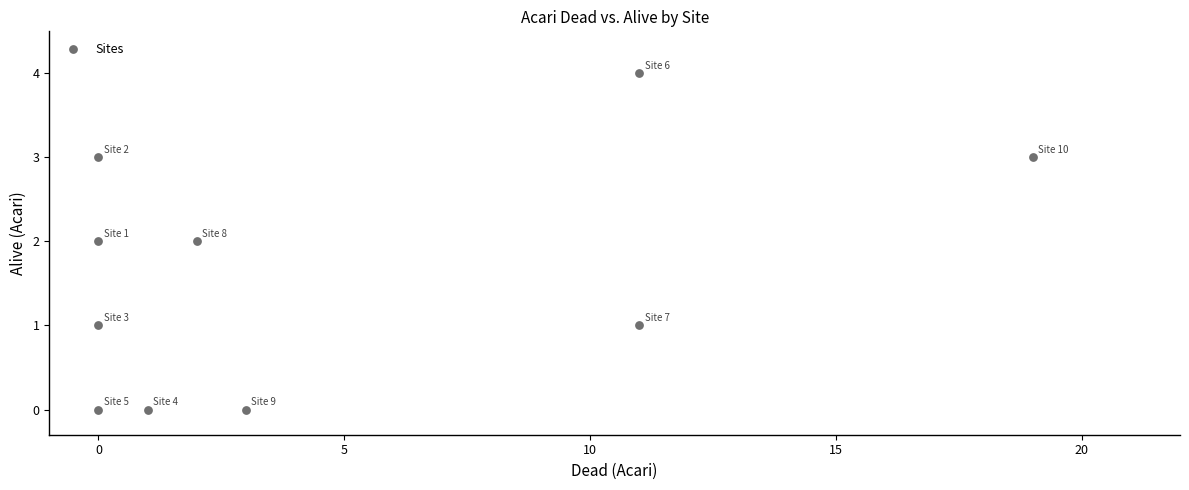

What is the average X value?

5